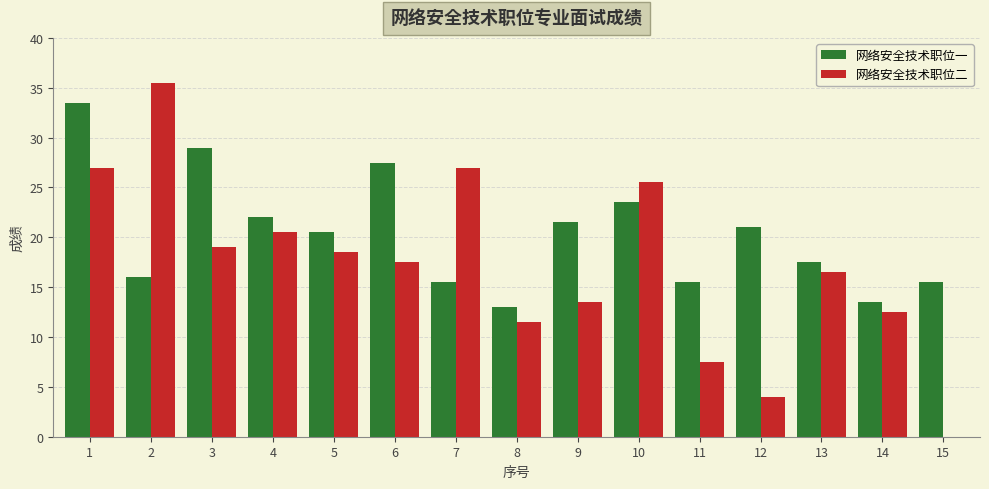

The 网络安全技术职位一 series shows 7.1 at 12. True or false?

False